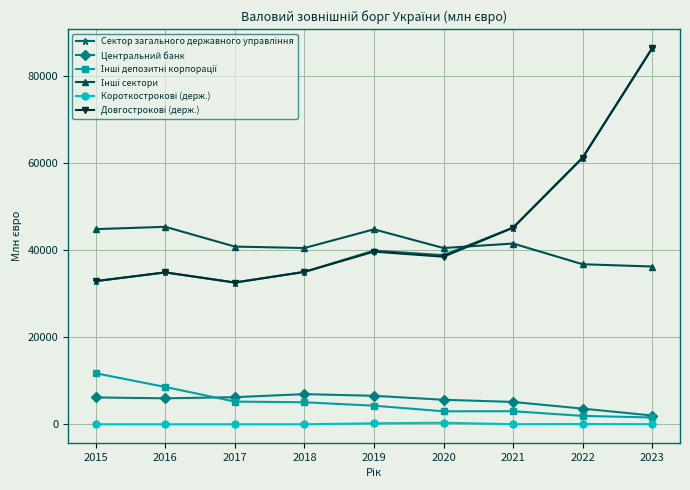

Does the chart have visible grid lines?

Yes